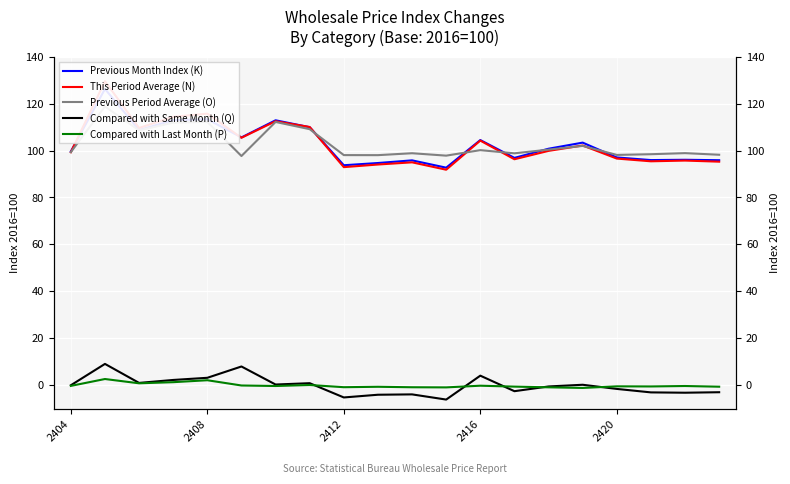

What are all the series names shown in the legend?

Previous Month Index (K), This Period Average (N), Previous Period Average (O), Compared with Same Month (Q), Compared with Last Month (P)